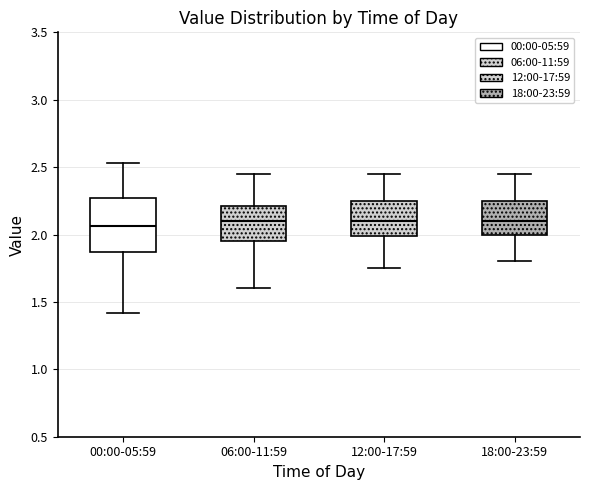

Where is the lower edge of the box for 12:00-17:59 on the y-axis? The values are not printed on the chart, so give them approximately, as read against the axis.

2.00